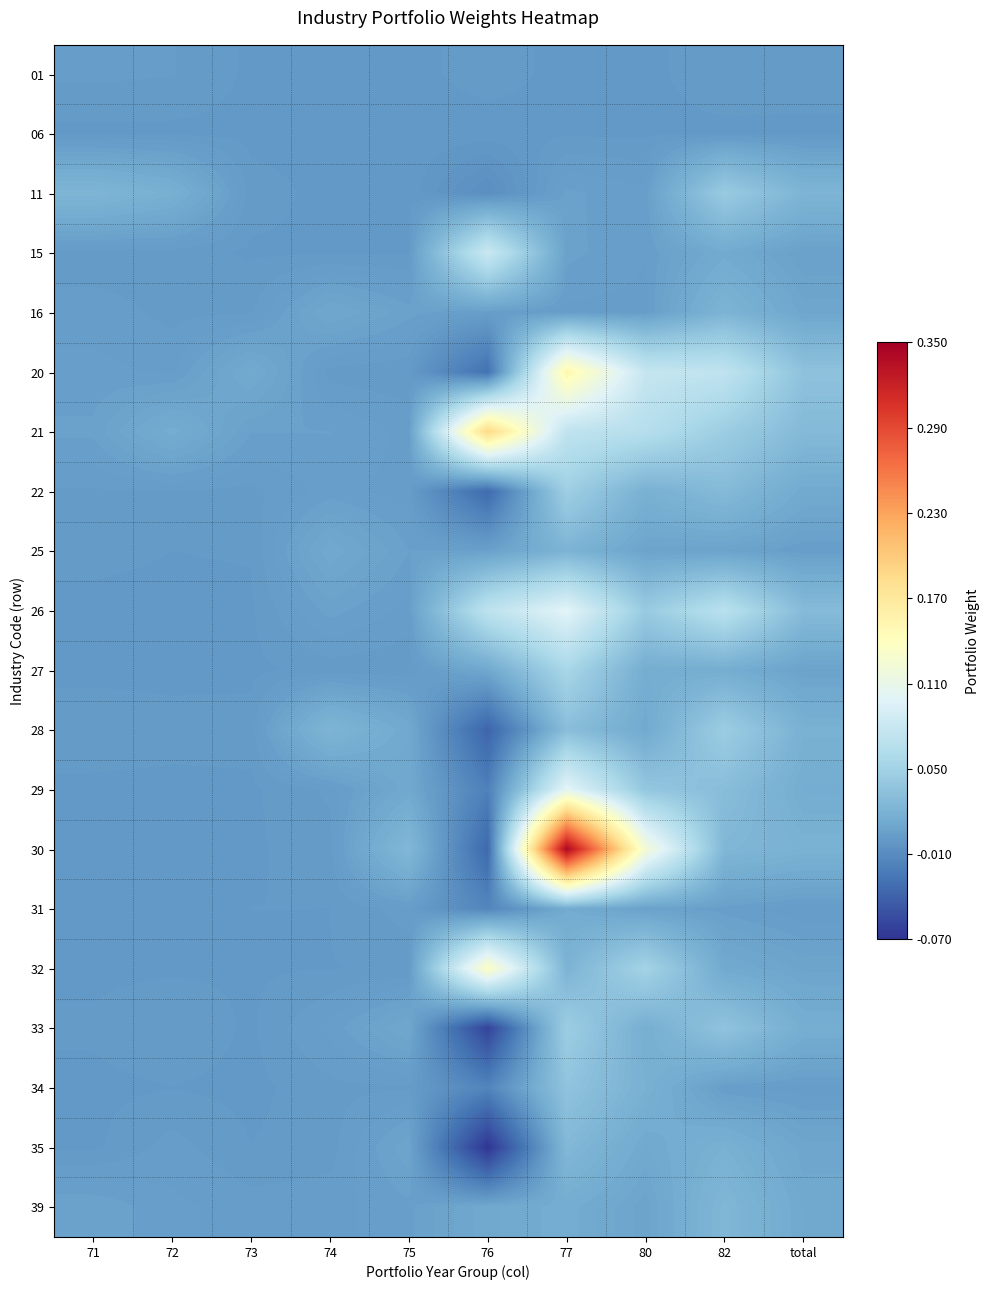

Reading left to right, what are all the values shown in this chart?

01: 71=0.0	72=0.0	73=0.0	74=0.0	75=0.0	76=0.0	77=0.0	80=0.0	82=0.0	total=0.0
06: 71=0.0	72=0.0	73=0.0	74=0.0	75=0.0	76=-0.0	77=0.0	80=0.0	82=0.0	total=0.0
11: 71=0.0	72=0.0	73=0.0	74=0.0	75=0.0	76=-0.0	77=0.0	80=0.0	82=0.0	total=0.0
15: 71=0.0	72=0.0	73=0.0	74=0.0	75=0.0	76=0.1	77=0.0	80=0.0	82=0.0	total=0.0
16: 71=0.0	72=0.0	73=0.0	74=0.0	75=0.0	76=0.0	77=0.0	80=0.0	82=0.0	total=0.0
20: 71=0.0	72=0.0	73=0.0	74=0.0	75=0.0	76=-0.0	77=0.2	80=0.1	82=0.1	total=0.0
21: 71=0.0	72=0.0	73=0.0	74=0.0	75=0.0	76=0.2	77=0.1	80=0.1	82=0.0	total=0.0
22: 71=0.0	72=0.0	73=0.0	74=0.0	75=0.0	76=-0.0	77=0.0	80=0.0	82=0.0	total=0.0
25: 71=0.0	72=0.0	73=0.0	74=0.0	75=0.0	76=0.0	77=0.0	80=0.0	82=0.0	total=0.0
26: 71=0.0	72=0.0	73=0.0	74=0.0	75=0.0	76=0.1	77=0.1	80=0.0	82=0.1	total=0.0
27: 71=0.0	72=0.0	73=0.0	74=0.0	75=0.0	76=0.0	77=0.1	80=0.0	82=0.0	total=0.0
28: 71=0.0	72=0.0	73=0.0	74=0.0	75=0.0	76=-0.0	77=0.0	80=0.0	82=0.0	total=0.0
29: 71=0.0	72=0.0	73=0.0	74=0.0	75=0.0	76=-0.0	77=0.1	80=0.0	82=0.0	total=0.0
30: 71=0.0	72=0.0	73=0.0	74=0.0	75=0.0	76=-0.0	77=0.3	80=0.1	82=0.0	total=0.0
31: 71=0.0	72=0.0	73=0.0	74=0.0	75=0.0	76=-0.0	77=0.0	80=0.0	82=0.0	total=0.0
32: 71=0.0	72=0.0	73=0.0	74=0.0	75=0.0	76=0.1	77=0.0	80=0.1	82=0.0	total=0.0
33: 71=0.0	72=0.0	73=0.0	74=0.0	75=0.0	76=-0.1	77=0.0	80=0.0	82=0.0	total=0.0
34: 71=0.0	72=0.0	73=0.0	74=0.0	75=0.0	76=-0.0	77=0.0	80=0.0	82=0.0	total=0.0
35: 71=0.0	72=0.0	73=0.0	74=0.0	75=0.0	76=-0.1	77=0.0	80=0.0	82=0.0	total=0.0
39: 71=0.0	72=0.0	73=0.0	74=0.0	75=0.0	76=0.0	77=0.0	80=0.0	82=0.0	total=0.0